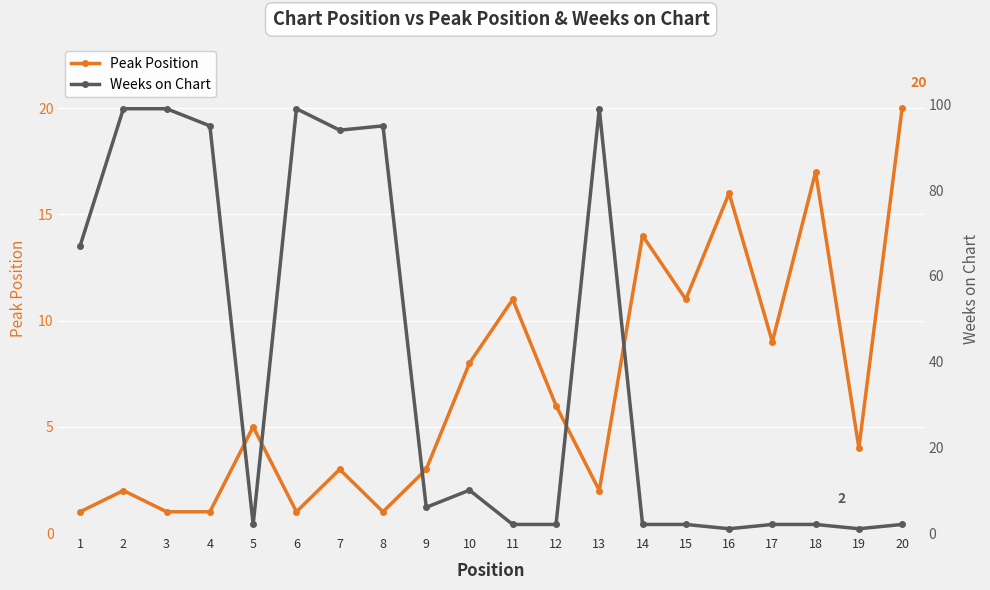

Rank the series by their average value, from highest to lowest.

Weeks on Chart, Peak Position